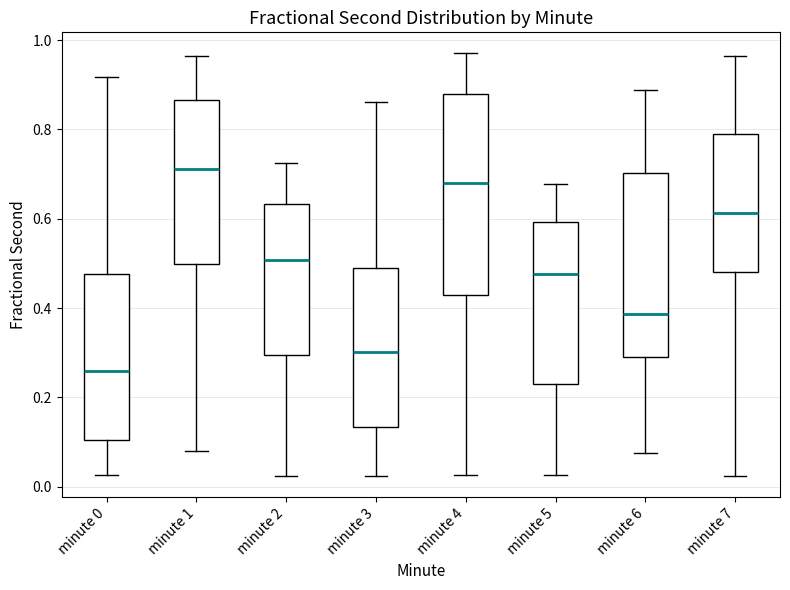

Where is the upper edge of the box for minute 7 on the y-axis? The values are not printed on the chart, so give them approximately, as read against the axis.

0.78